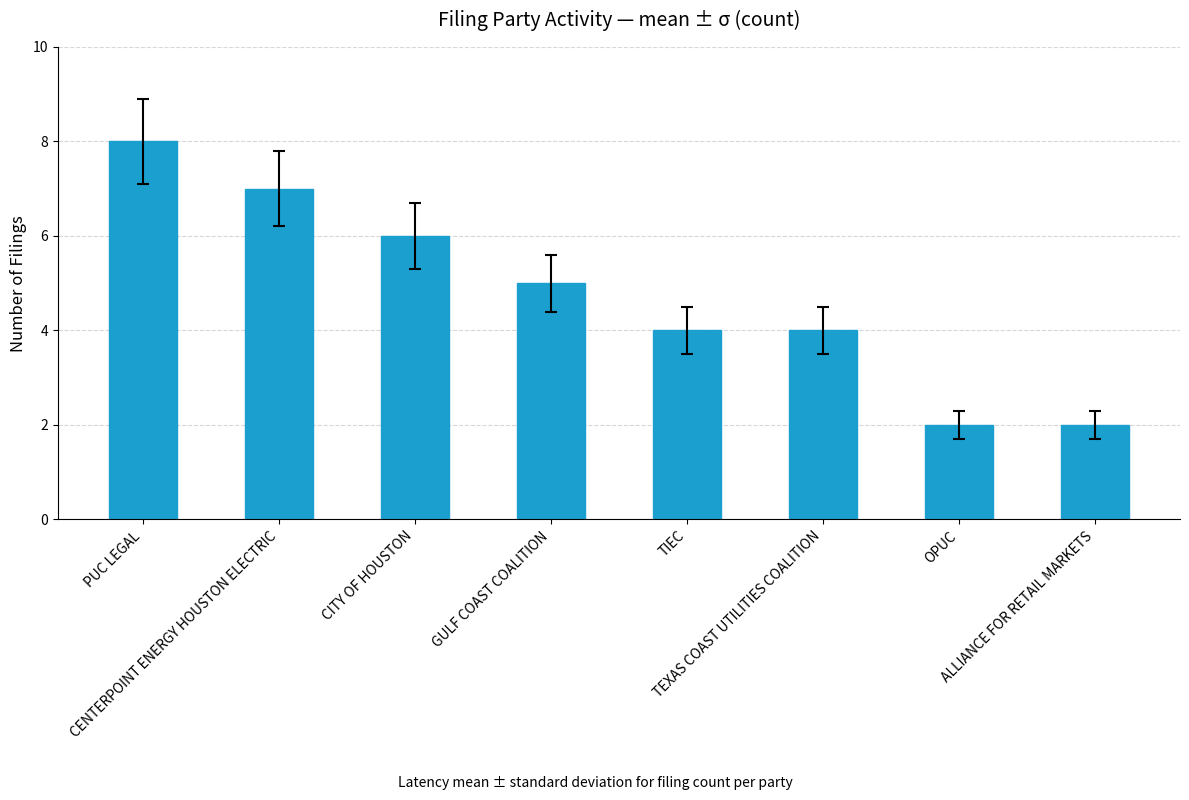

What is the average value?

5